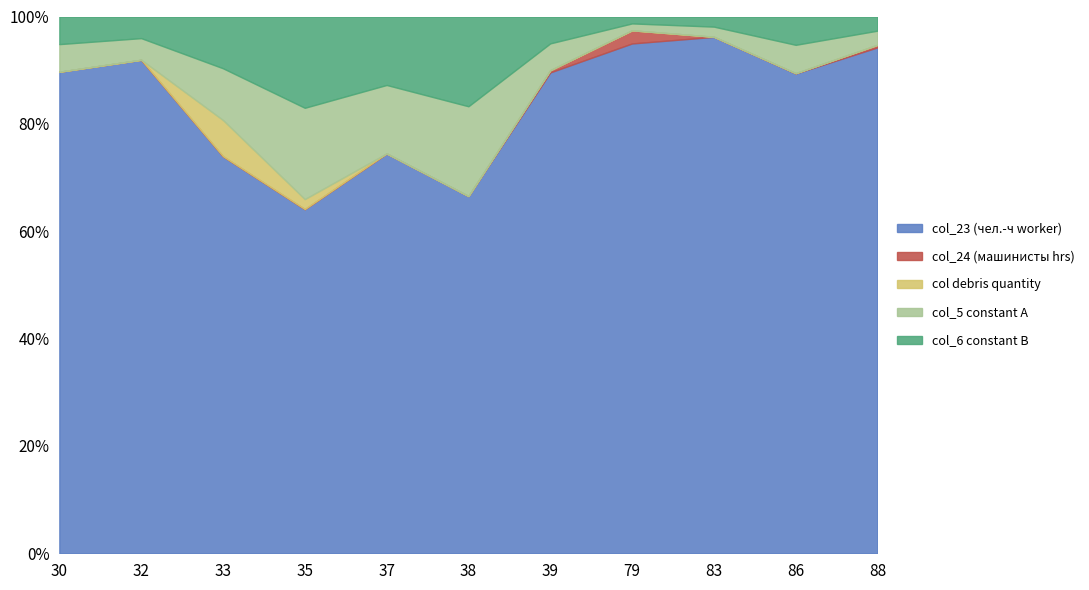

Which has a higher value, 79 or 33?

79